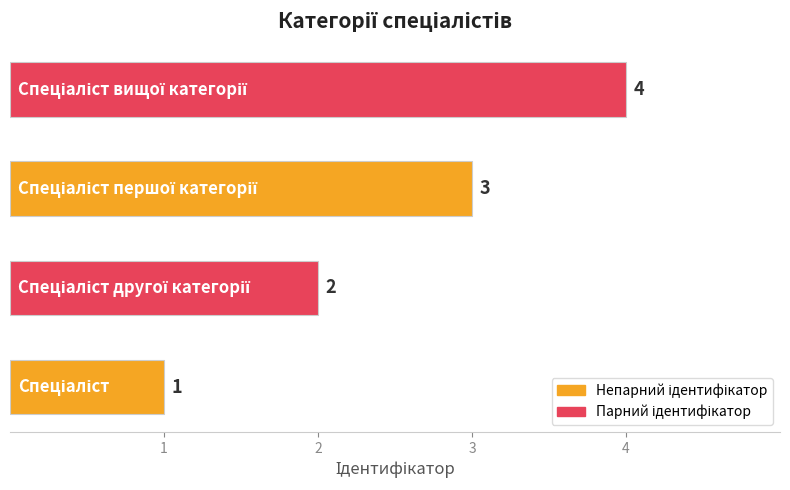

What is the difference between the maximum and minimum values?

3